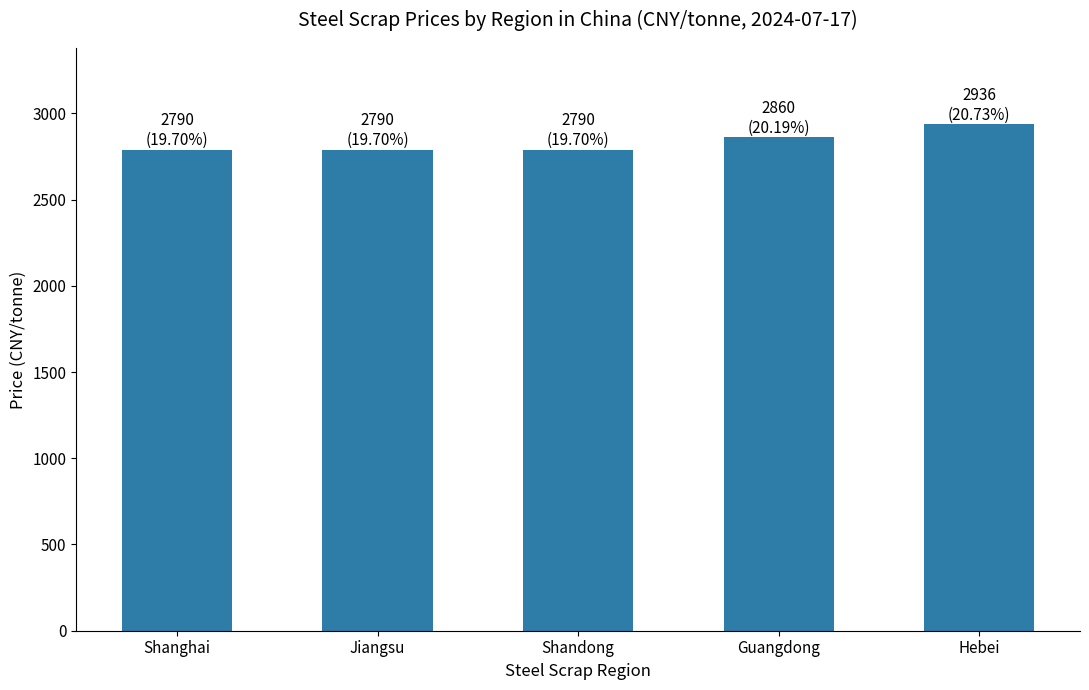

What is the smallest value displayed?

2790